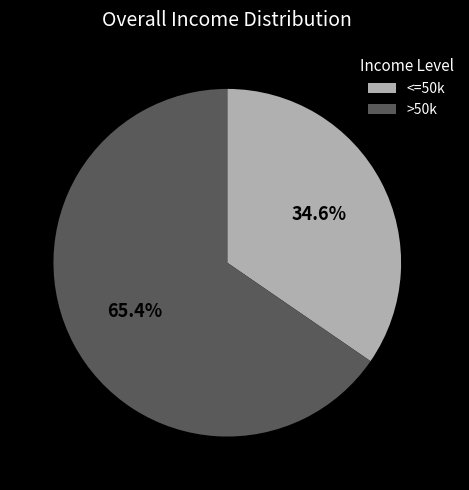

What is the largest slice in the pie chart?

>50k